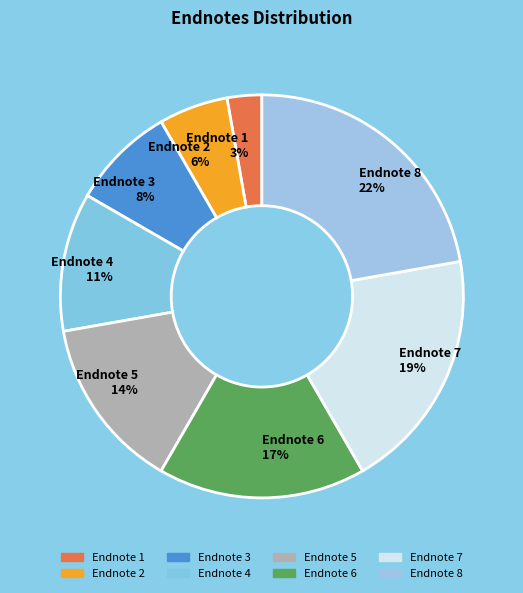

Between Endnote 2 and Endnote 5, which is larger?

Endnote 5